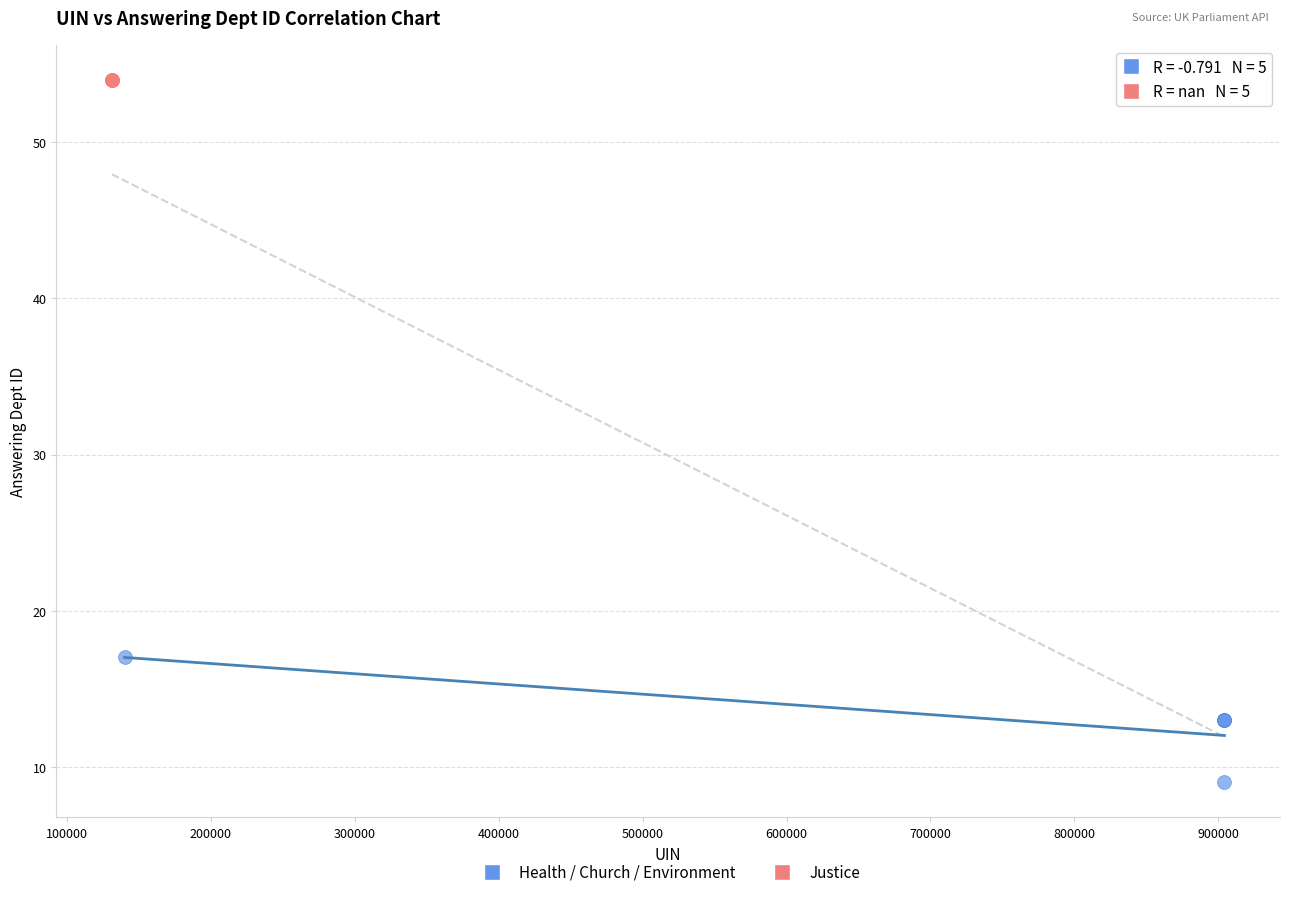

Which series reaches the minimum Y coordinate?

Health / Church / Environment